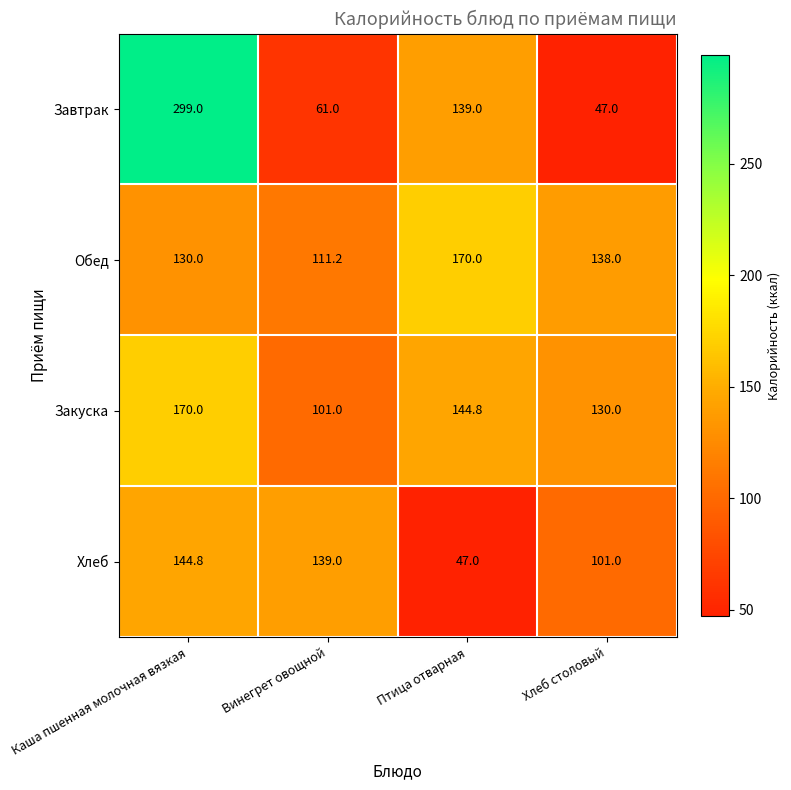

Is it true that Хлеб equals 23.5 at Птица отварная?

False